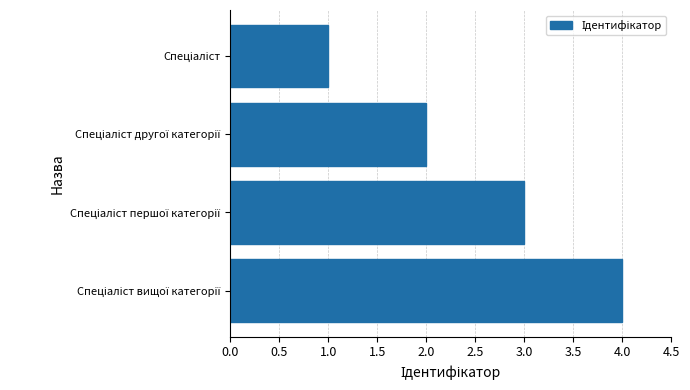

What is the sum of all values?

10